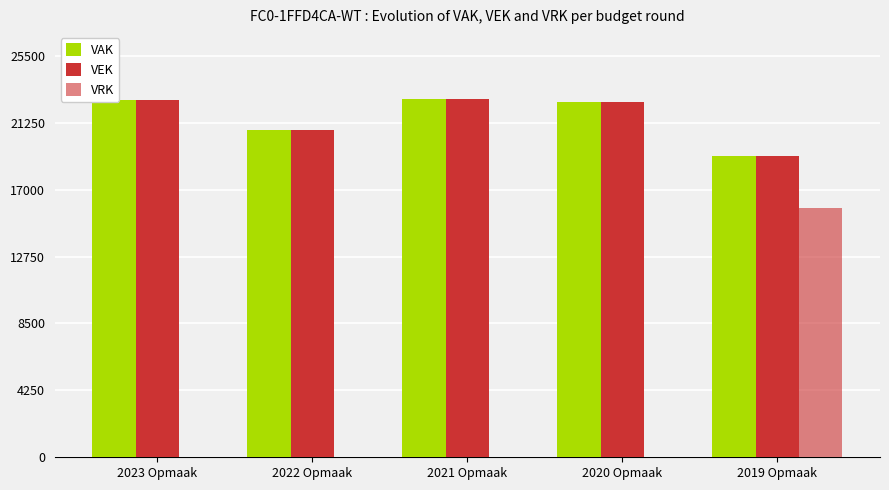

List the labels in order of VEK value, smallest first.

2019 Opmaak, 2022 Opmaak, 2020 Opmaak, 2023 Opmaak, 2021 Opmaak